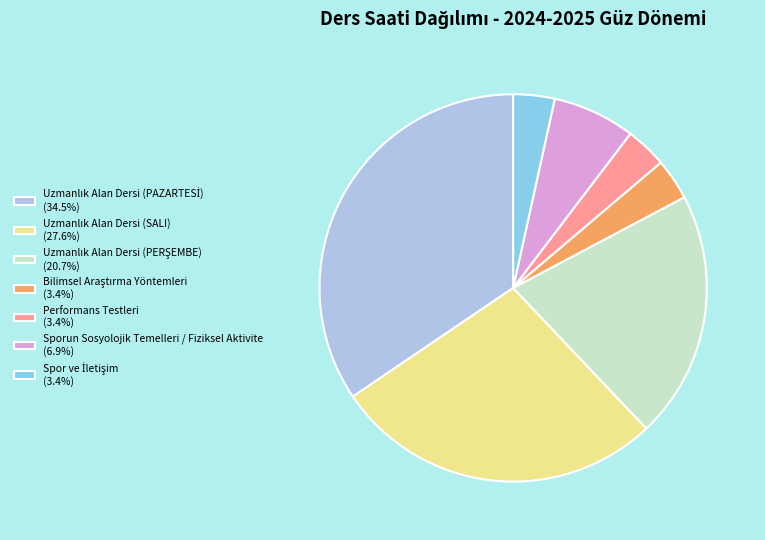

True or false: Sporun Sosyolojik Temelleri / Fiziksel Aktivite accounts for 21% of the total.

False